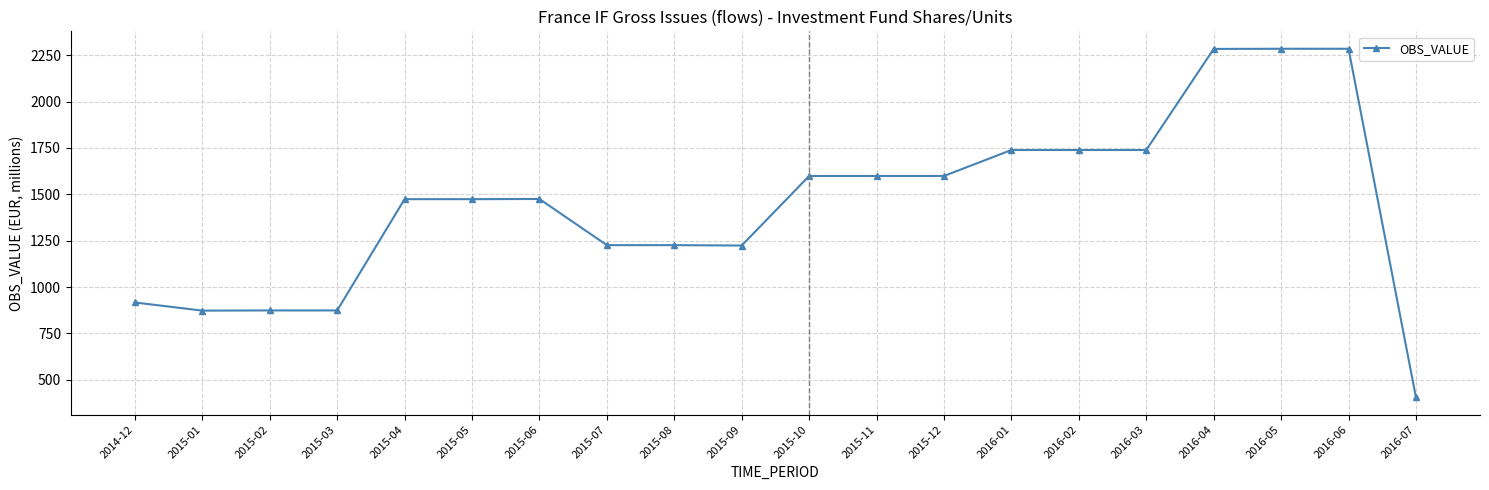

Is it true that the value at 2016-07 is 127?

False